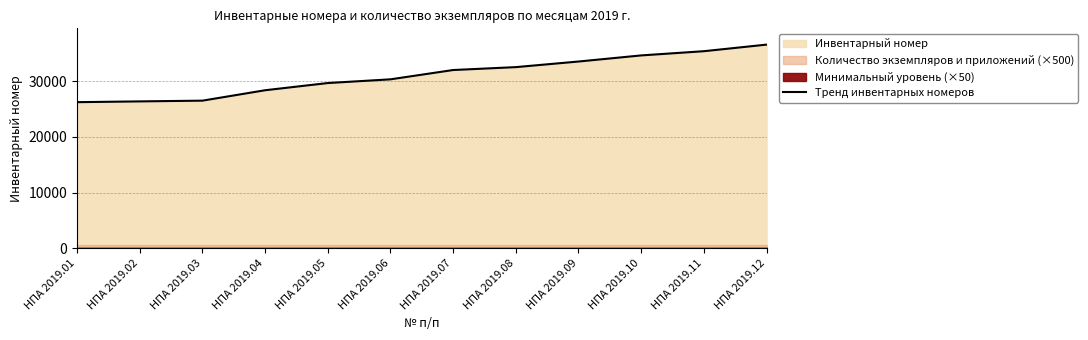

What is the difference between the second highest and second lowest values?

9016